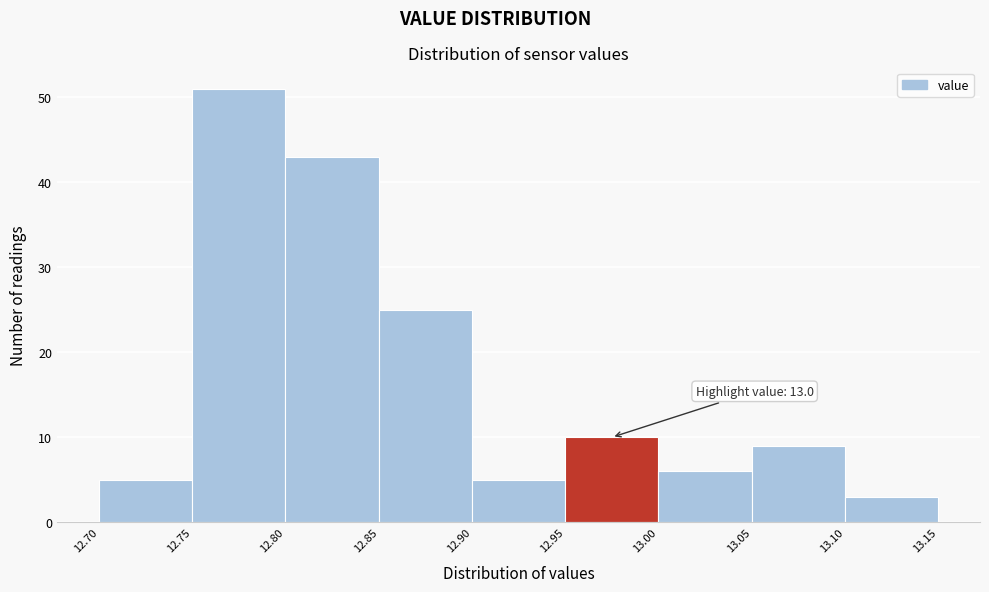

Over which range of the x-axis is the bar tallest?

12.75 to 12.80